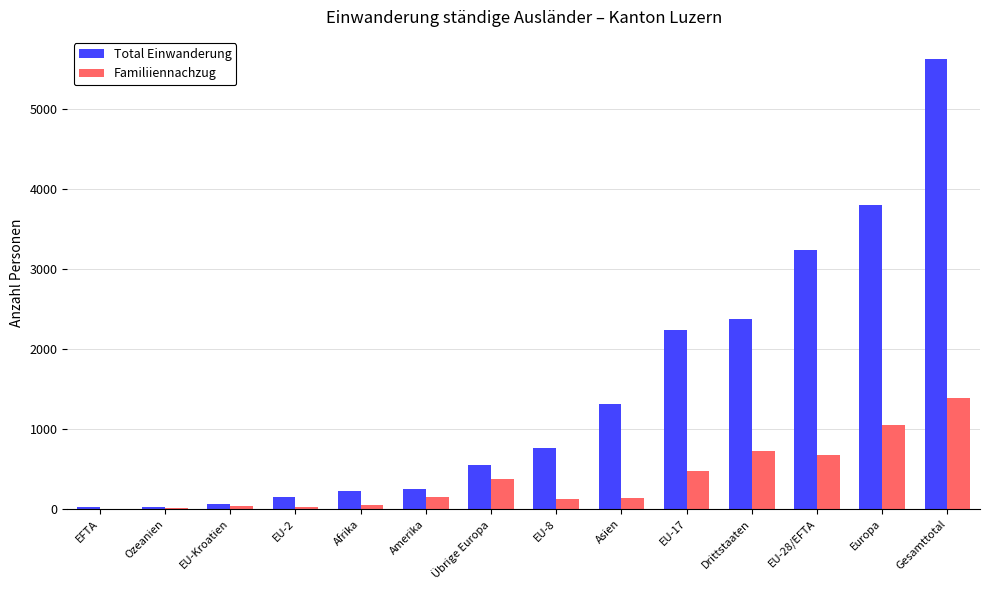

Does the chart contain stacked bars?

No